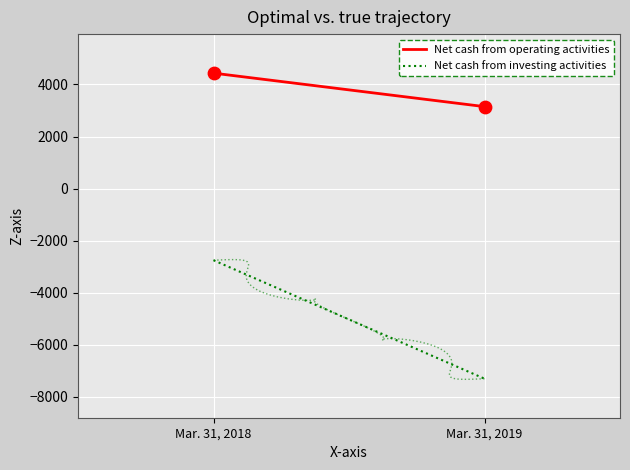

Which series has the largest Y range (max minus min)?

Net cash from investing activities